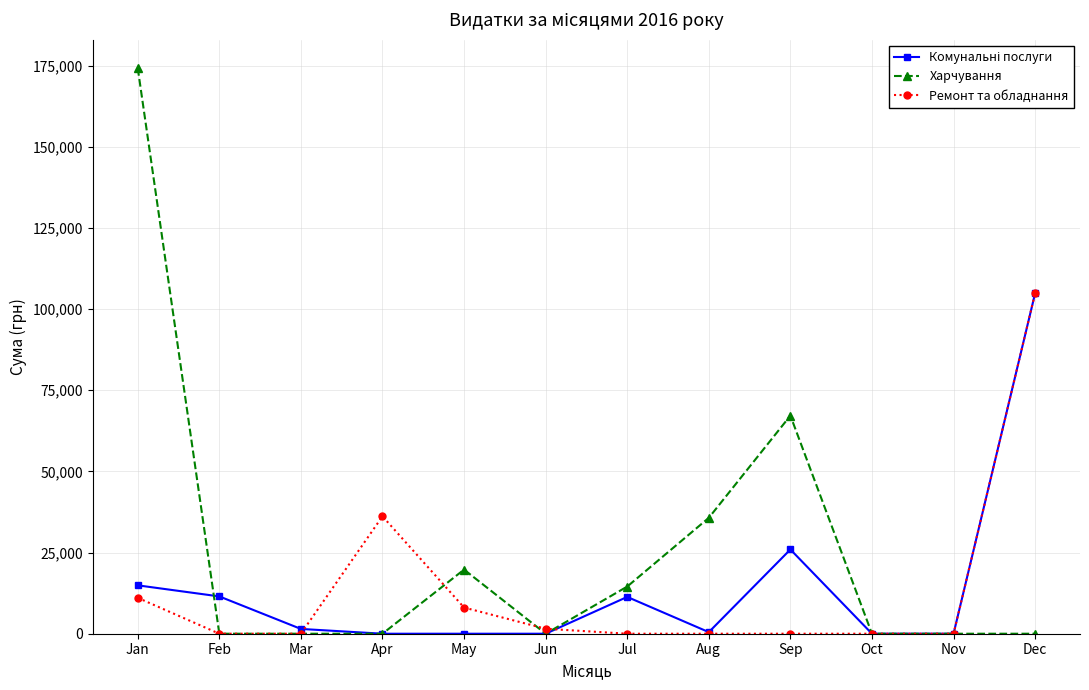

What is the total value across all series at Aug?

36193.0